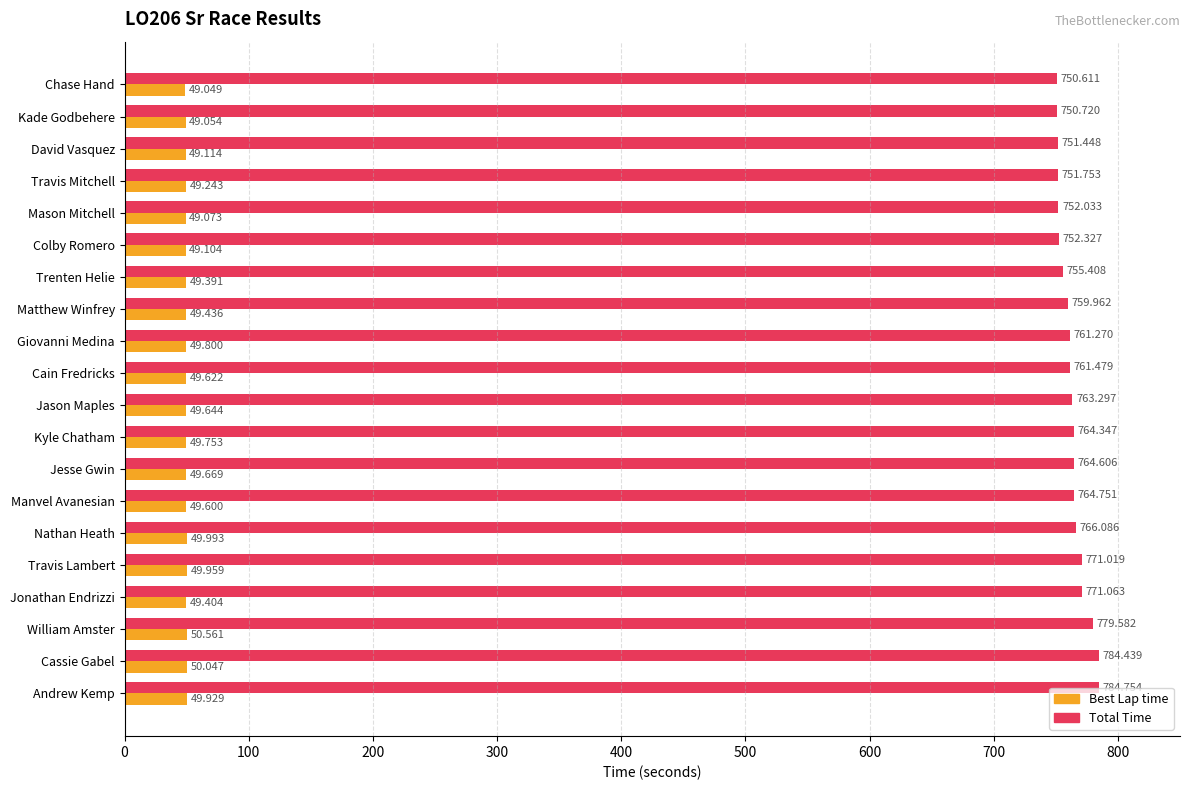

Which series changed the most between Giovanni Medina and Kyle Chatham?

Total Time